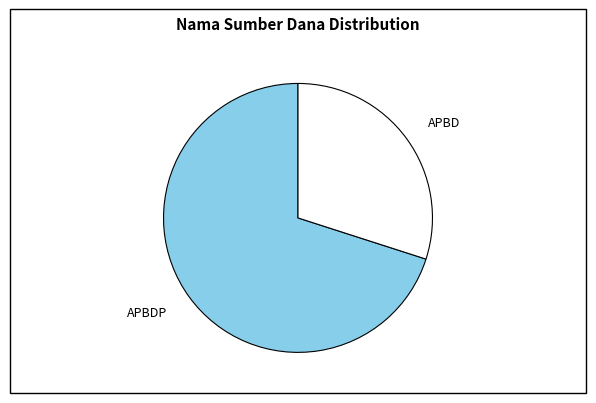

Is it true that APBD is 9% of the pie?

False